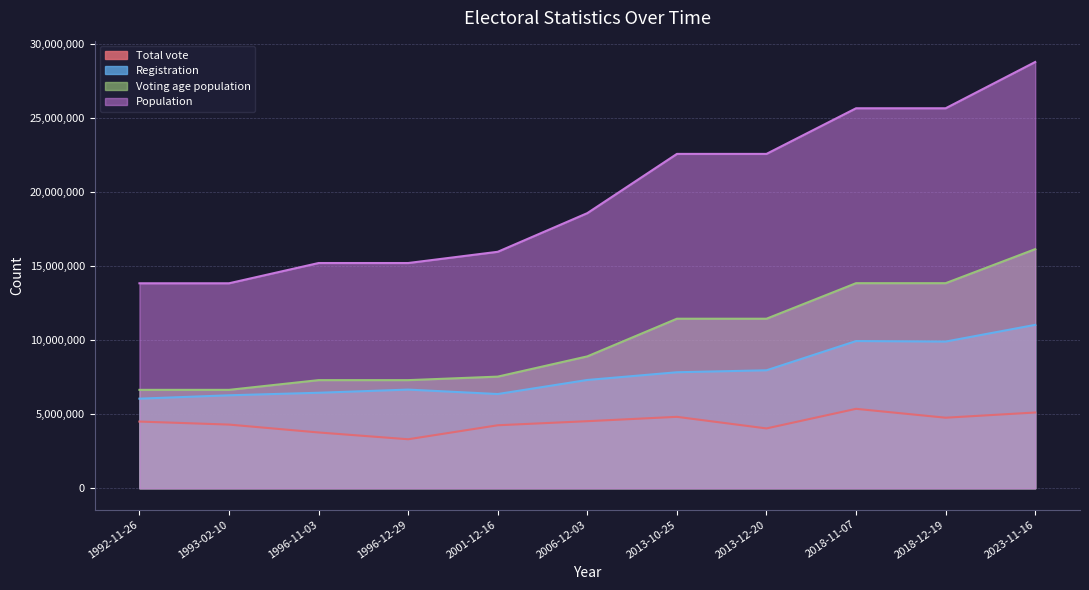

What is the total value across all series at 2018-12-19?

54225501